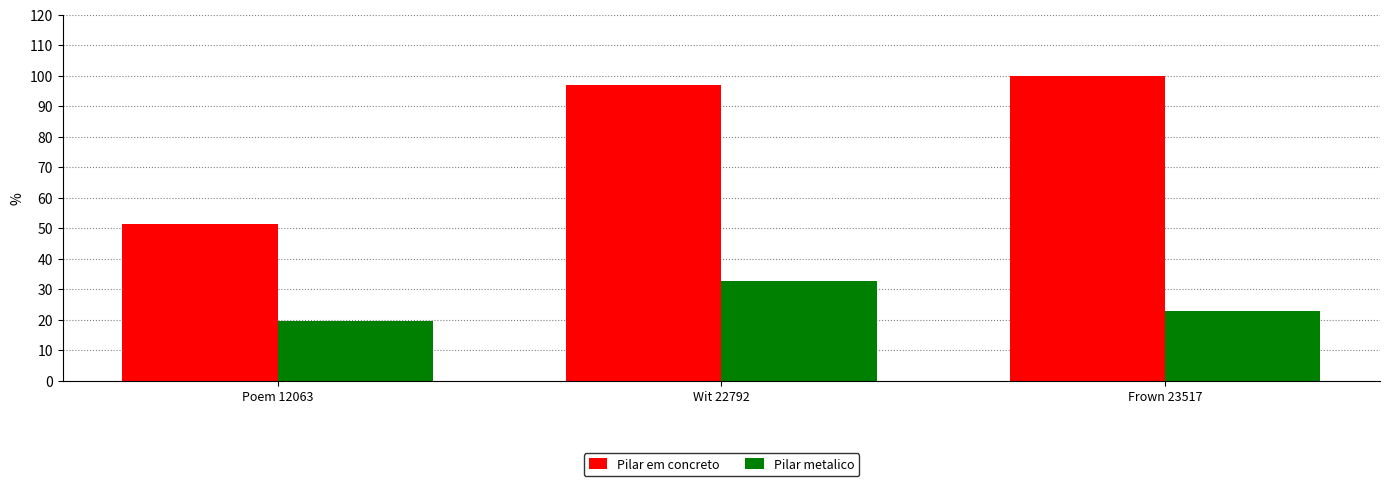

How many series are shown in this chart?

2